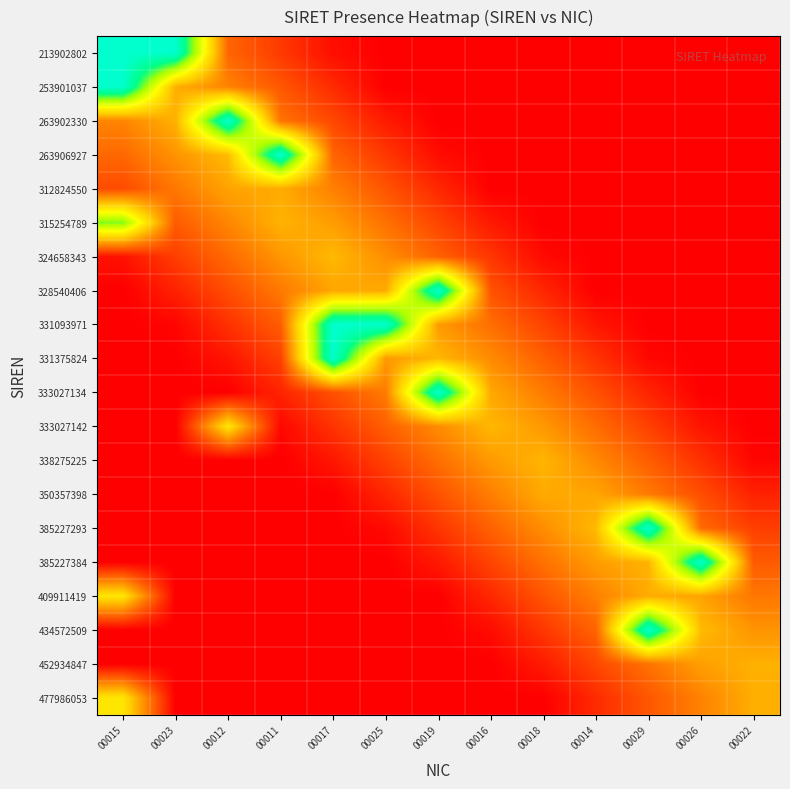

Reading right to left, transcribe all the data shown in this chart.

213902802: 00022=0.0	00026=0.0	00029=0.0	00014=0.0	00018=0.0	00016=0.0	00019=0.0	00025=0.0	00017=0.0	00011=0.1	00012=0.2	00023=1.0	00015=1.0
253901037: 00022=0.0	00026=0.0	00029=0.0	00014=0.0	00018=0.0	00016=0.0	00019=0.0	00025=0.0	00017=0.1	00011=0.2	00012=0.3	00023=0.4	00015=1.0
263902330: 00022=0.0	00026=0.0	00029=0.0	00014=0.0	00018=0.0	00016=0.0	00019=0.0	00025=0.1	00017=0.2	00011=0.2	00012=1.0	00023=0.4	00015=0.3
263906927: 00022=0.0	00026=0.0	00029=0.0	00014=0.0	00018=0.0	00016=0.0	00019=0.0	00025=0.1	00017=0.2	00011=1.0	00012=0.4	00023=0.3	00015=0.2
312824550: 00022=0.0	00026=0.0	00029=0.0	00014=0.0	00018=0.0	00016=0.0	00019=0.1	00025=0.2	00017=0.3	00011=0.4	00012=0.3	00023=0.3	00015=0.2
315254789: 00022=0.0	00026=0.0	00029=0.0	00014=0.0	00018=0.0	00016=0.1	00019=0.1	00025=0.2	00017=0.3	00011=0.4	00012=0.3	00023=0.2	00015=0.8
324658343: 00022=0.0	00026=0.0	00029=0.0	00014=0.0	00018=0.0	00016=0.1	00019=0.2	00025=0.3	00017=0.4	00011=0.3	00012=0.2	00023=0.1	00015=0.0
328540406: 00022=0.0	00026=0.0	00029=0.0	00014=0.0	00018=0.1	00016=0.2	00019=1.0	00025=0.4	00017=0.3	00011=0.3	00012=0.2	00023=0.1	00015=0.0
331093971: 00022=0.0	00026=0.0	00029=0.0	00014=0.0	00018=0.1	00016=0.2	00019=0.3	00025=1.0	00017=1.0	00011=0.2	00012=0.1	00023=0.0	00015=0.0
331375824: 00022=0.0	00026=0.0	00029=0.0	00014=0.1	00018=0.2	00016=0.3	00019=0.4	00025=0.3	00017=1.0	00011=0.1	00012=0.0	00023=0.0	00015=0.0
333027134: 00022=0.0	00026=0.0	00029=0.1	00014=0.2	00018=0.3	00016=0.4	00019=1.0	00025=0.3	00017=0.2	00011=0.1	00012=0.0	00023=0.0	00015=0.0
333027142: 00022=0.0	00026=0.0	00029=0.1	00014=0.2	00018=0.3	00016=0.4	00019=0.3	00025=0.2	00017=0.1	00011=0.0	00012=0.5	00023=0.0	00015=0.0
338275225: 00022=0.0	00026=0.1	00029=0.2	00014=0.3	00018=0.4	00016=0.3	00019=0.2	00025=0.1	00017=0.0	00011=0.0	00012=0.0	00023=0.0	00015=0.0
350357398: 00022=0.1	00026=0.2	00029=0.3	00014=0.3	00018=0.4	00016=0.3	00019=0.2	00025=0.1	00017=0.0	00011=0.0	00012=0.0	00023=0.0	00015=0.0
385227293: 00022=0.1	00026=0.2	00029=1.0	00014=0.4	00018=0.3	00016=0.2	00019=0.1	00025=0.0	00017=0.0	00011=0.0	00012=0.0	00023=0.0	00015=0.0
385227384: 00022=0.2	00026=1.0	00029=0.4	00014=0.3	00018=0.2	00016=0.1	00019=0.1	00025=0.0	00017=0.0	00011=0.0	00012=0.0	00023=0.0	00015=0.0
409911419: 00022=0.3	00026=0.3	00029=0.4	00014=0.3	00018=0.2	00016=0.1	00019=0.0	00025=0.0	00017=0.0	00011=0.0	00012=0.0	00023=0.0	00015=0.5
434572509: 00022=0.3	00026=0.4	00029=1.0	00014=0.2	00018=0.1	00016=0.0	00019=0.0	00025=0.0	00017=0.0	00011=0.0	00012=0.0	00023=0.0	00015=0.0
452934847: 00022=0.4	00026=0.3	00029=0.2	00014=0.2	00018=0.1	00016=0.0	00019=0.0	00025=0.0	00017=0.0	00011=0.0	00012=0.0	00023=0.0	00015=0.0
477986053: 00022=0.4	00026=0.3	00029=0.2	00014=0.1	00018=0.0	00016=0.0	00019=0.0	00025=0.0	00017=0.0	00011=0.0	00012=0.0	00023=0.0	00015=0.5